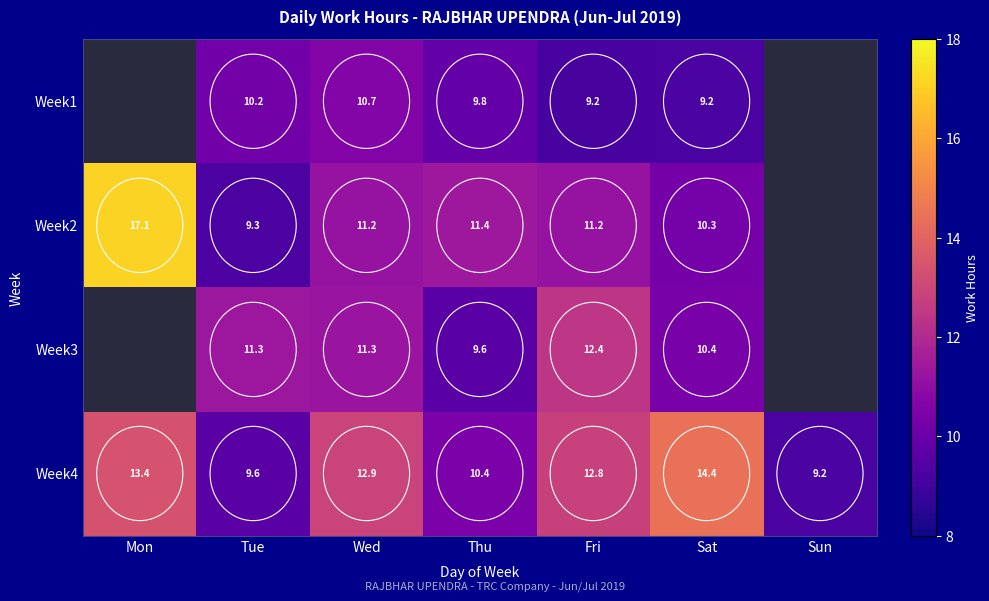

Is it true that Week4 equals 17.9 at Mon?

False